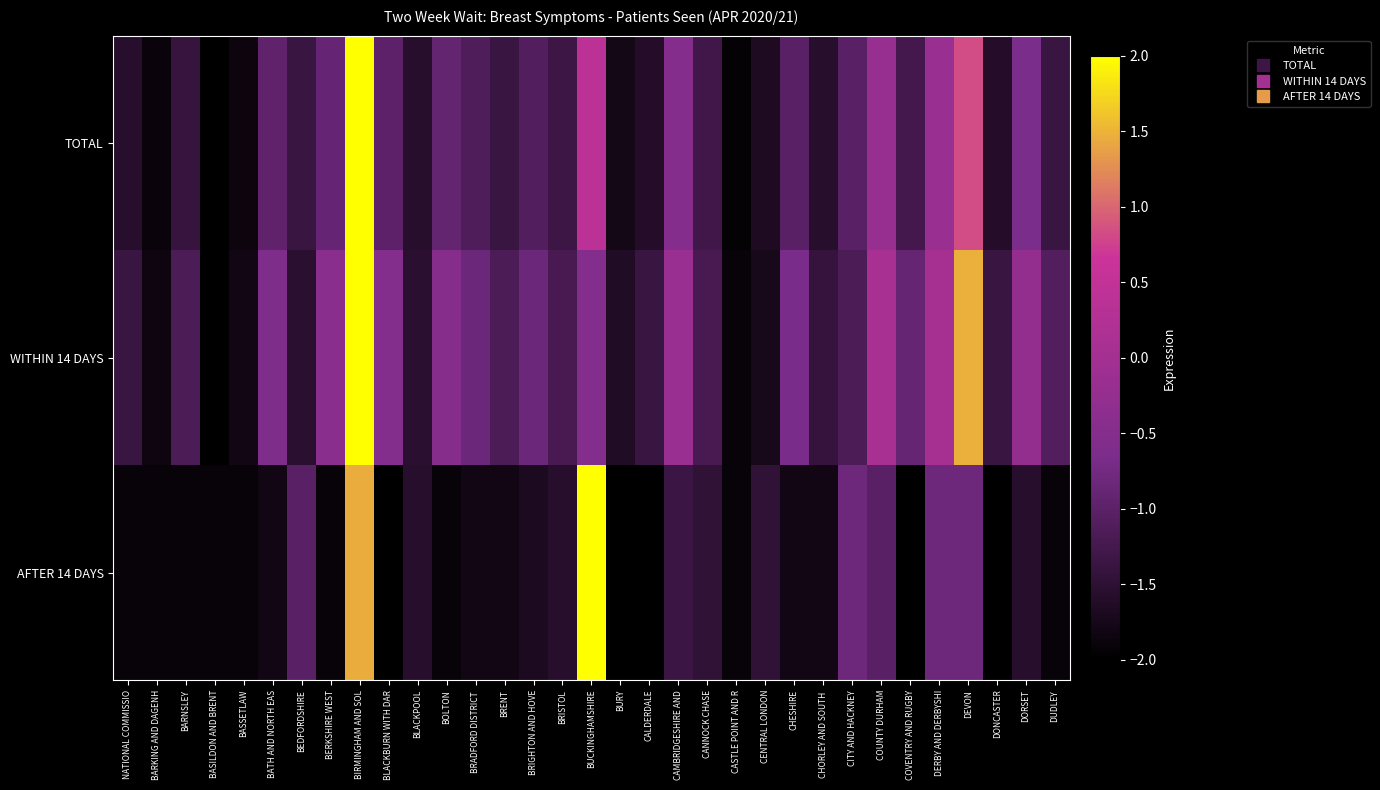

Rank the series at BIRMINGHAM AND SOL from lowest to highest value.

AFTER 14 DAYS, TOTAL, WITHIN 14 DAYS